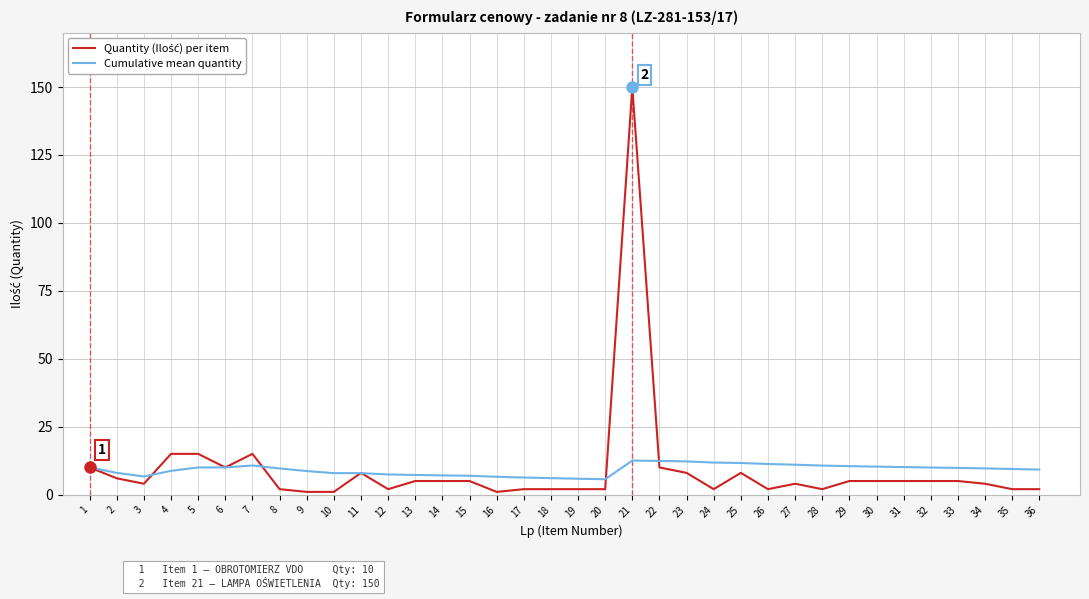

The value of Cumulative mean quantity at 30 is 10.3. True or false?

True